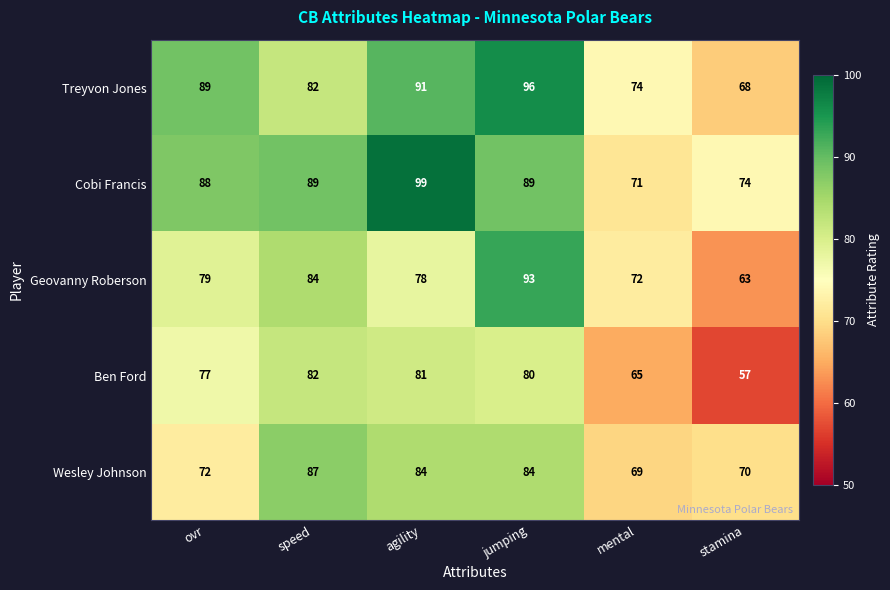

At which label does Ben Ford first exceed 80?

speed